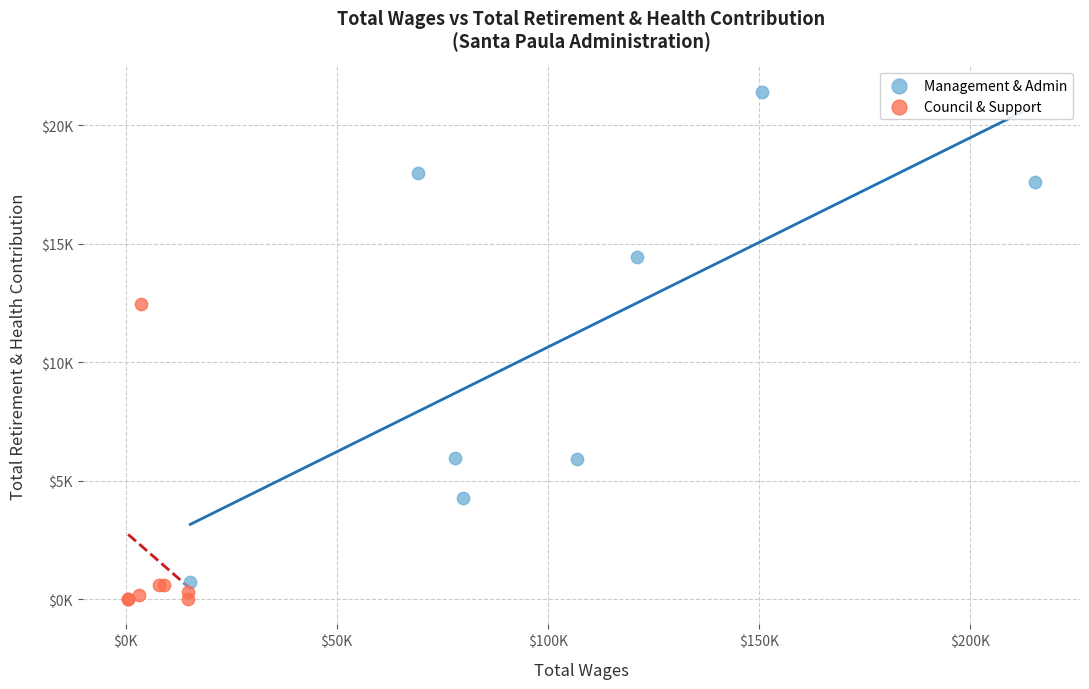

What are all the series names shown in the legend?

Management & Admin, Council & Support